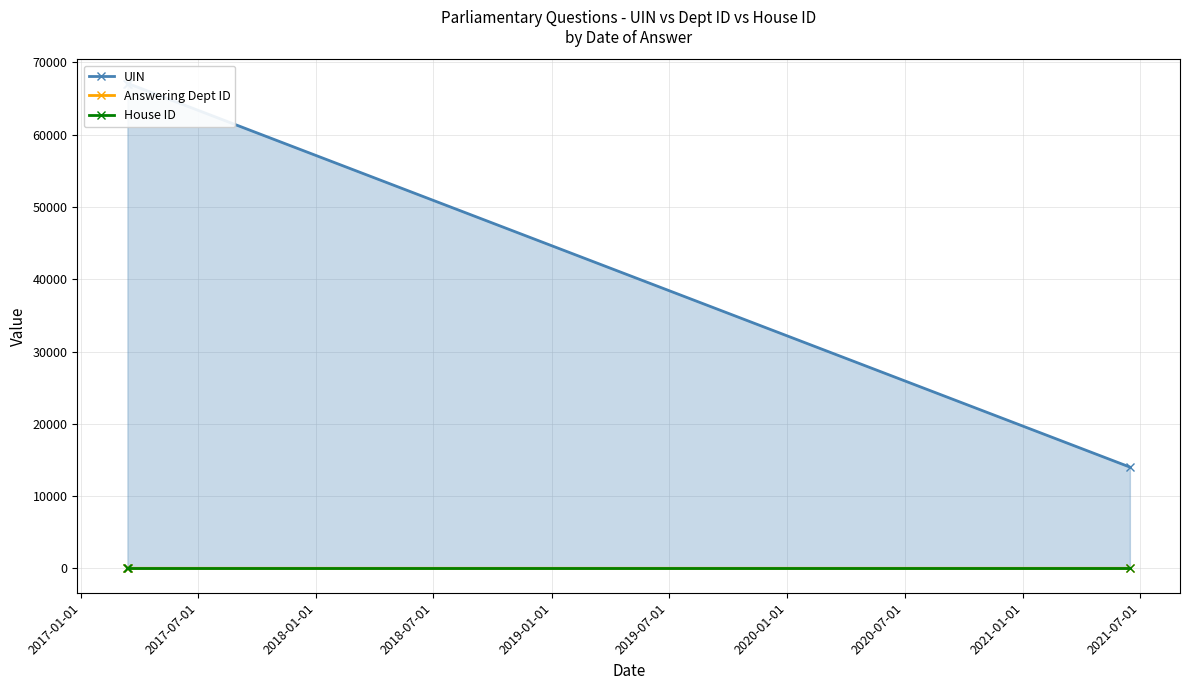

What is the sum of all UIN values?

148144